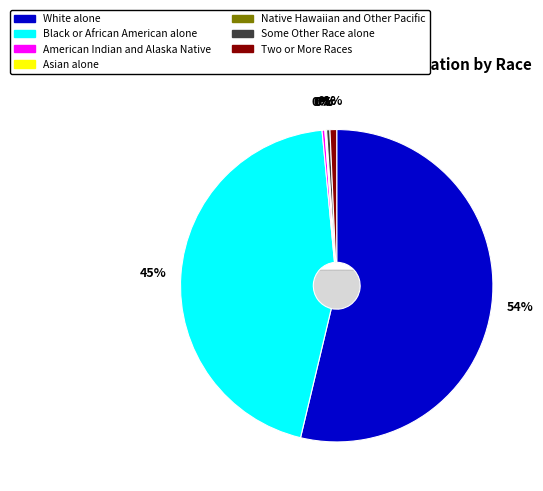

Is the sum of White alone and Native Hawaiian and Other Pacific greater than half?

Yes